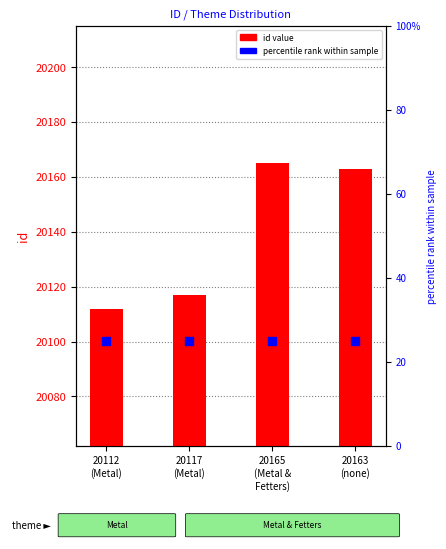

What are all the series names shown in the legend?

id value, percentile rank